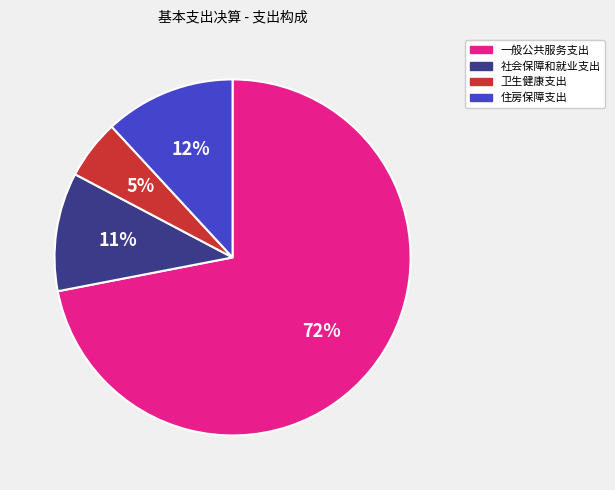

Rank the categories by value from highest to lowest.

一般公共服务支出, 住房保障支出, 社会保障和就业支出, 卫生健康支出